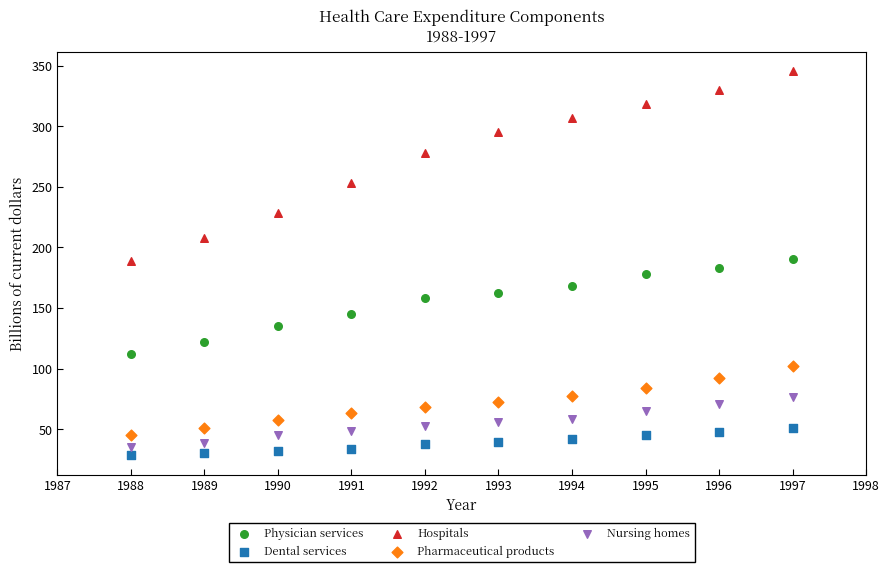

Which series has the widest spread of Y values?

Hospitals